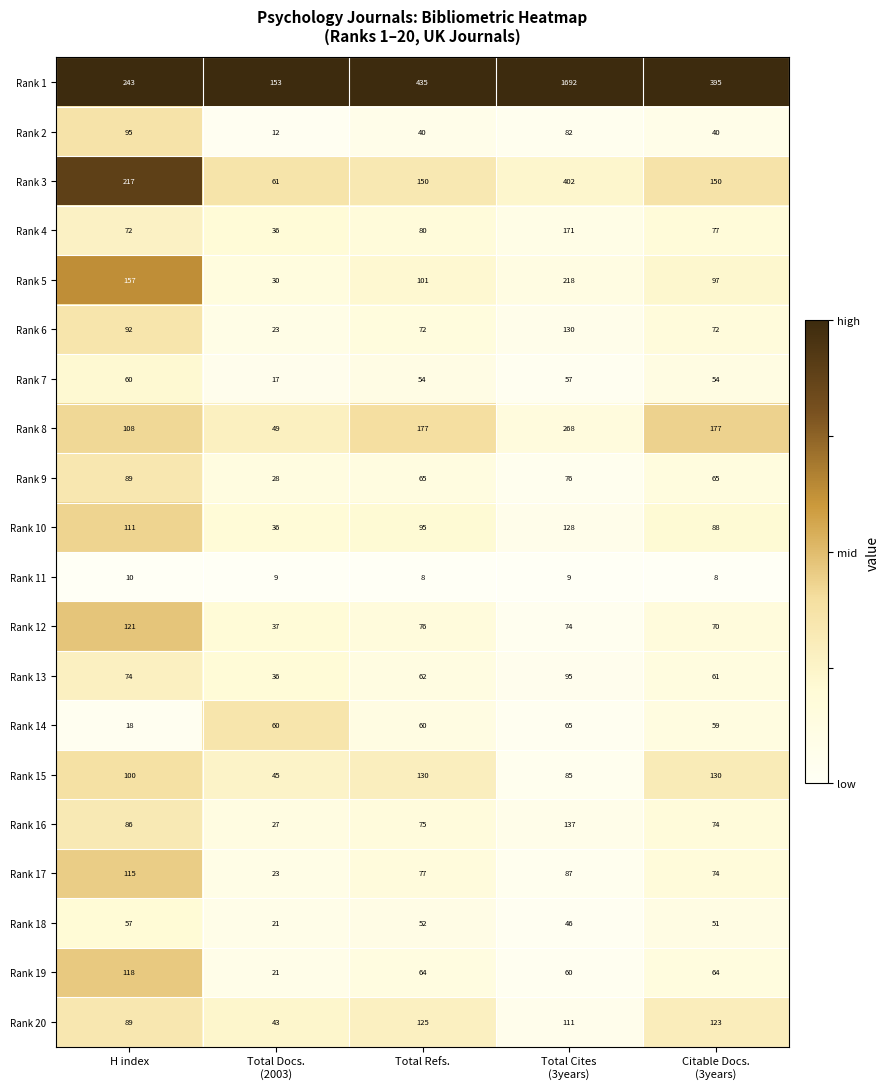

Which series has the largest range (max minus min)?

Rank 1